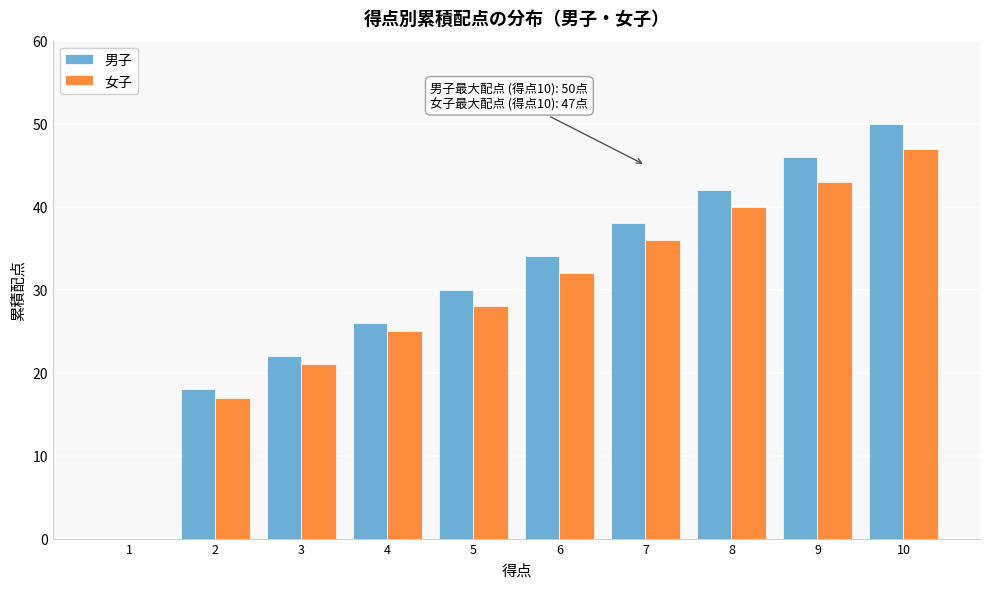

Reading left to right, what are all the values shown in this chart?

男子: 1=0	2=18	3=22	4=26	5=30	6=34	7=38	8=42	9=46	10=50
女子: 1=0	2=17	3=21	4=25	5=28	6=32	7=36	8=40	9=43	10=47